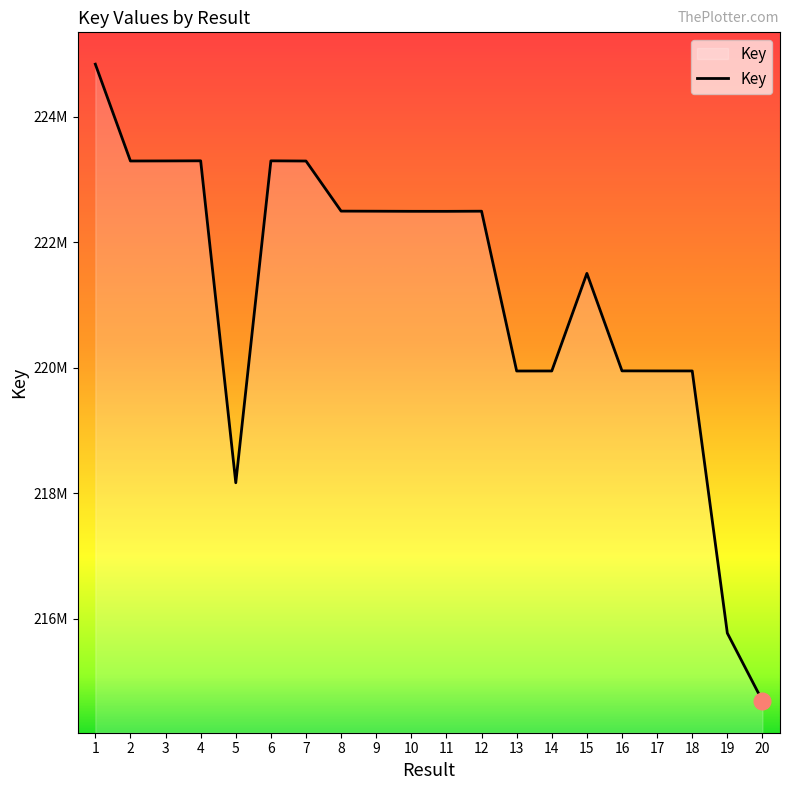

What is the value of the 19th point from the left?

215770807